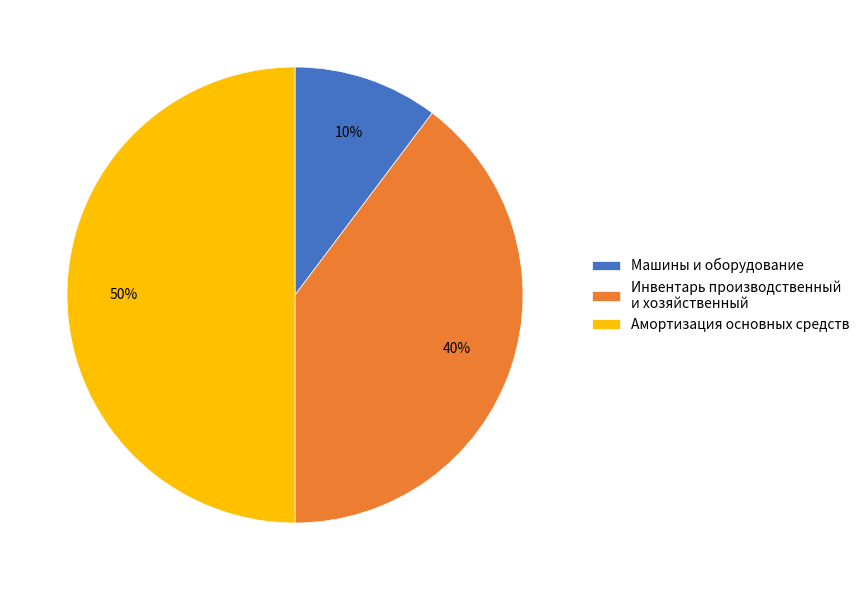

To the nearest percent, what is the combined percentage of Инвентарь производственный и хозяйственный and Амортизация основных средств?

90%